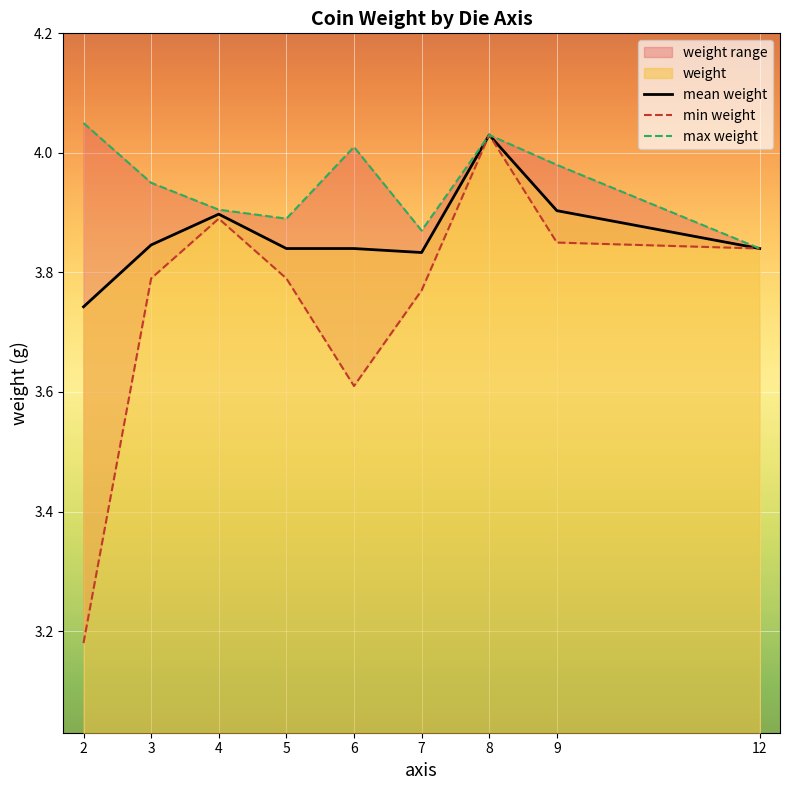

Reading left to right, what are all the values shown in this chart?

mean weight: 2=3.7	3=3.8	4=3.9	5=3.8	6=3.8	7=3.8	8=4.0	9=3.9	12=3.8
min weight: 2=3.2	3=3.8	4=3.9	5=3.8	6=3.6	7=3.8	8=4.0	9=3.9	12=3.8
max weight: 2=4.0	3=4.0	4=3.9	5=3.9	6=4.0	7=3.9	8=4.0	9=4.0	12=3.8